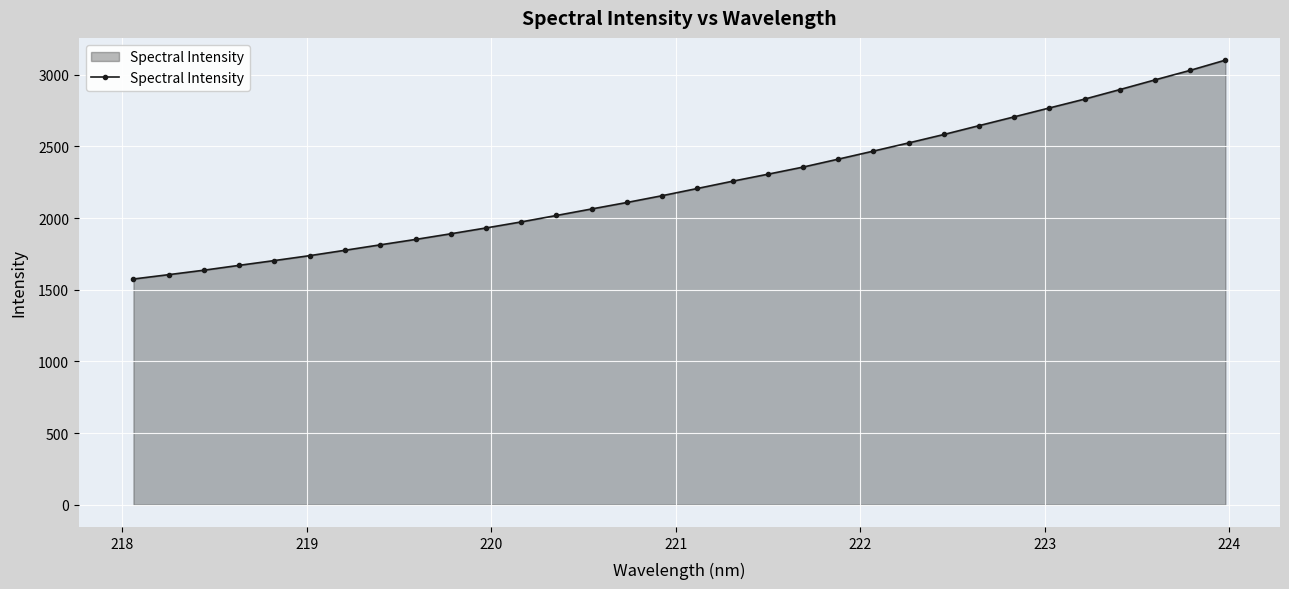

What is the greatest value displayed?

3102.8